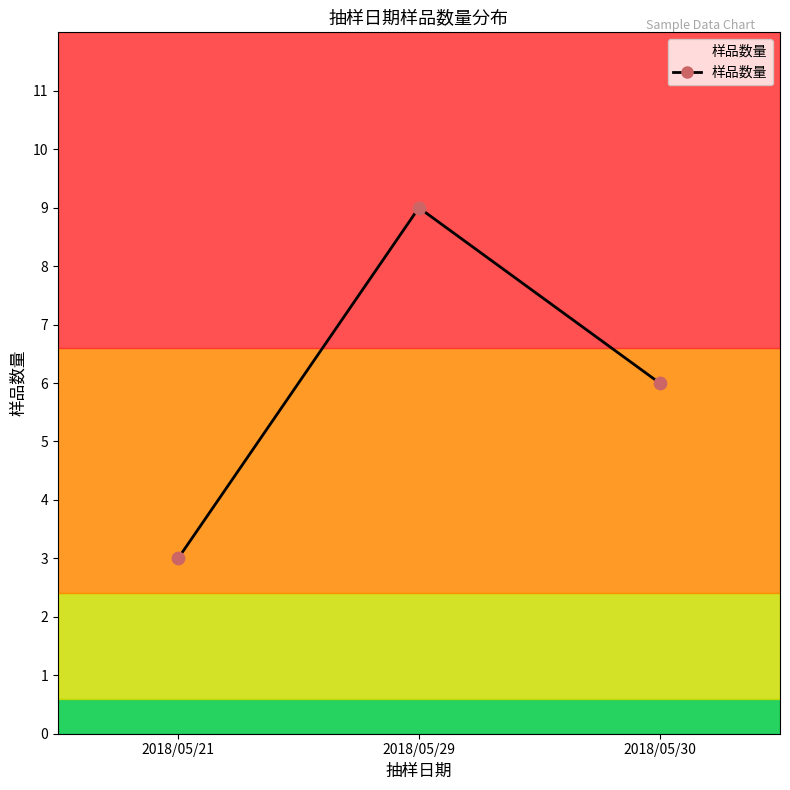

What is the change in value from 2018/05/21 to 2018/05/30?

+3